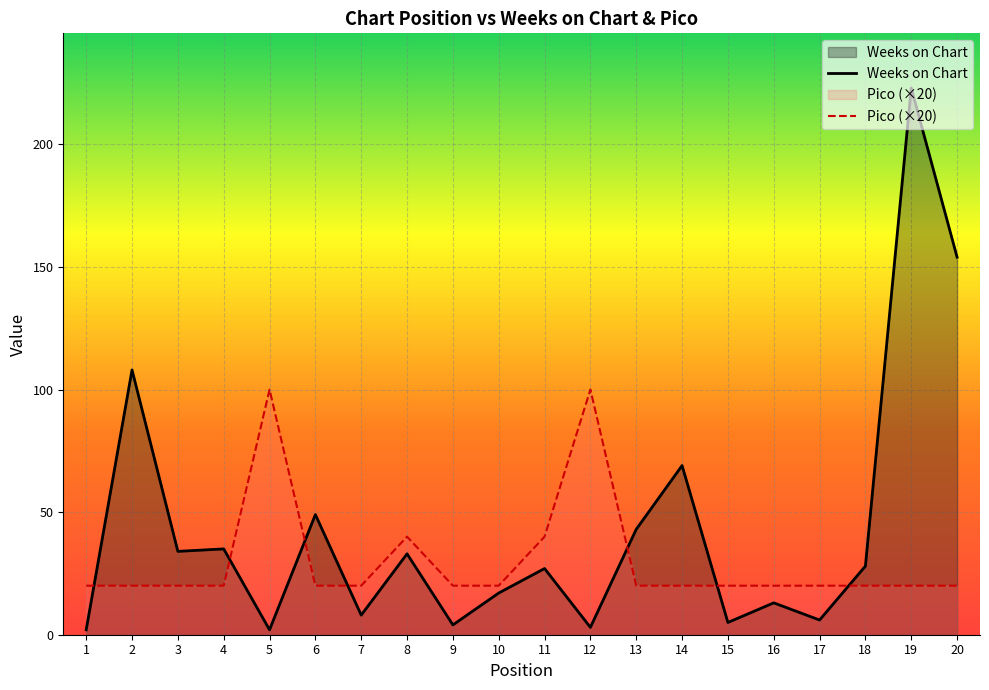

Reading left to right, extract all data points from this chart.

Weeks on Chart: 2	108	34	35	2	49	8	33	4	17	27	3	43	69	5	13	6	28	223	154
Pico: 20	20	20	20	100	20	20	40	20	20	40	100	20	20	20	20	20	20	20	20